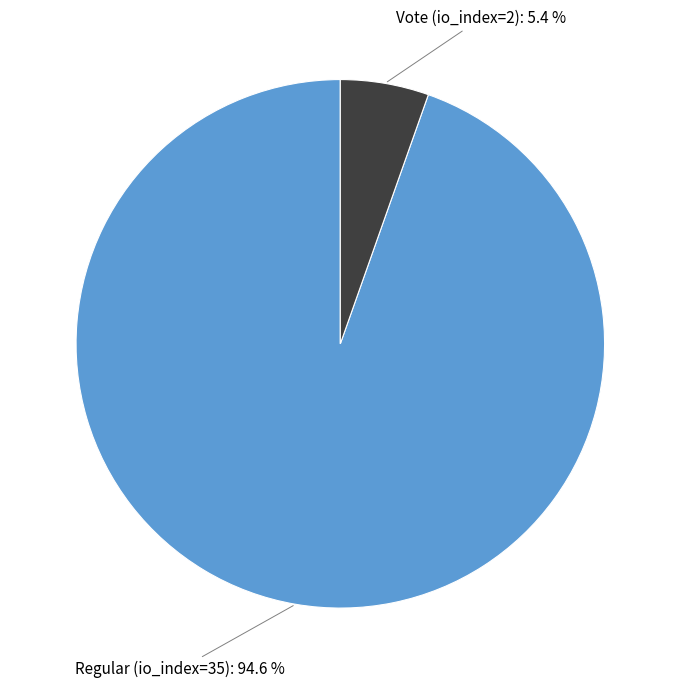

Does any single category account for the majority?

Yes